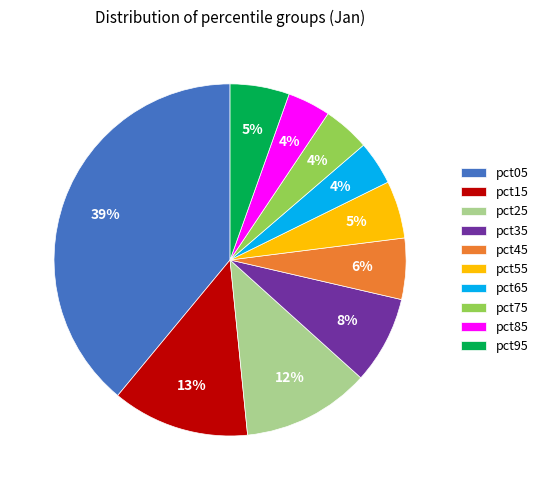

To the nearest percent, what is the average slice percentage?

10%